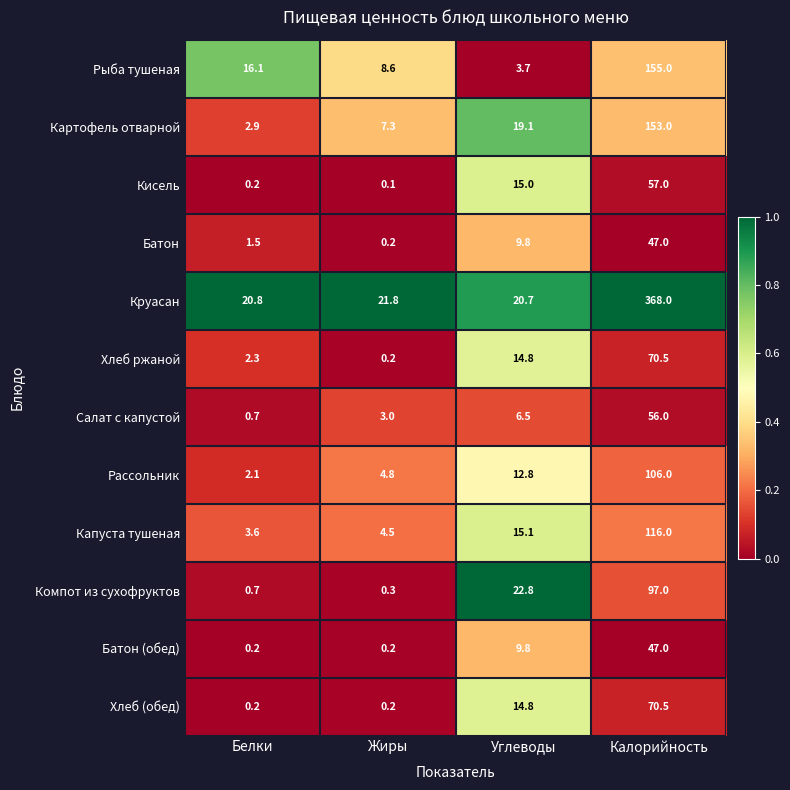

What is the total value across all series at Белки?

51.3